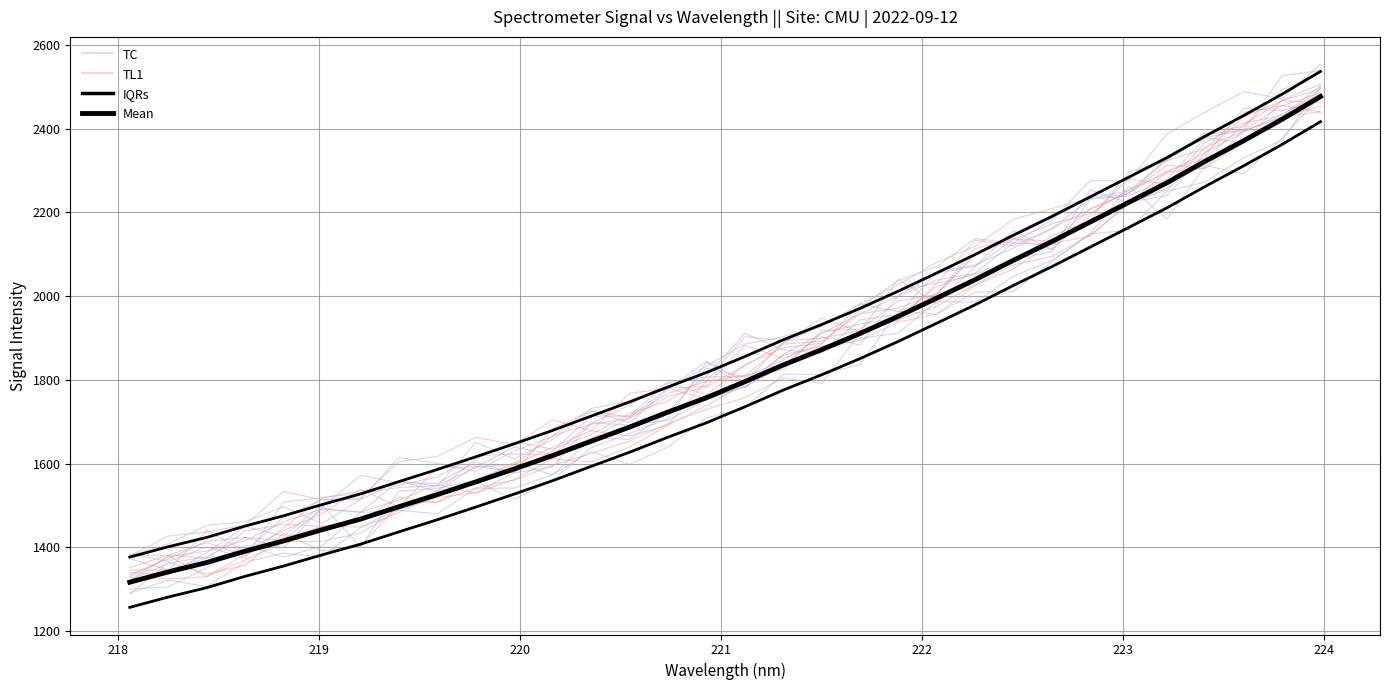

How many interior local valleys does the TL1 series have?

5